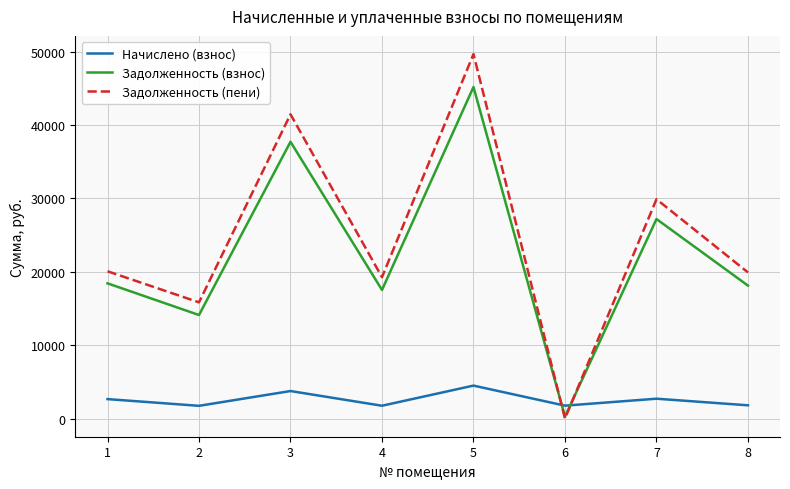

Which series has the largest total across all categories?

Задолженность (пени)